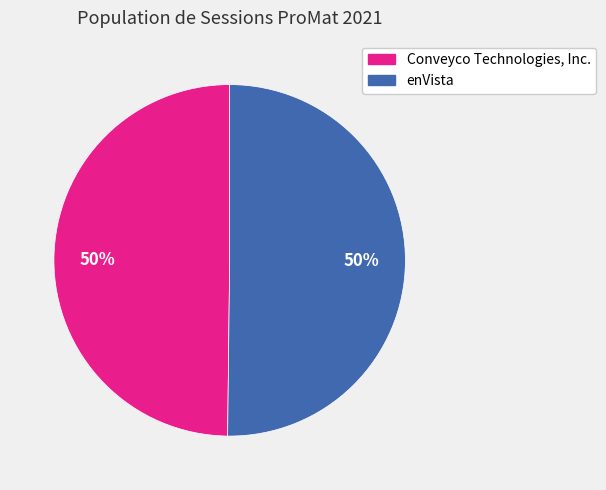

What is the ratio of the value at Conveyco Technologies, Inc. to the value at enVista?

1.0